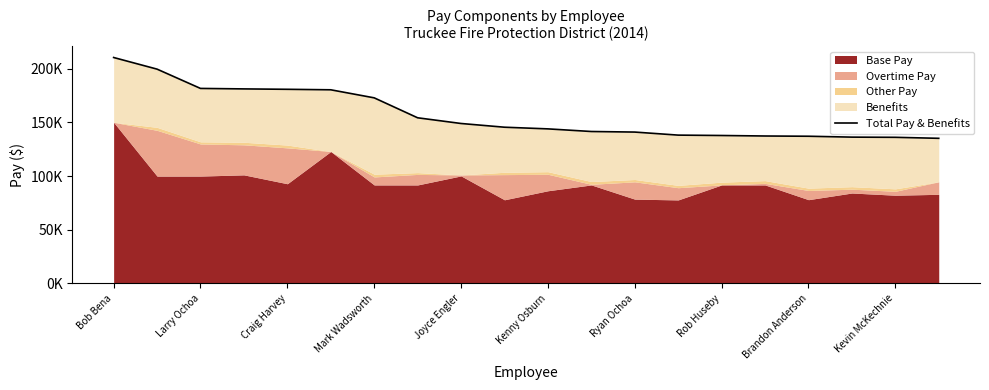

Which has a higher value, Kenny Osburn or Craig Harvey?

Craig Harvey